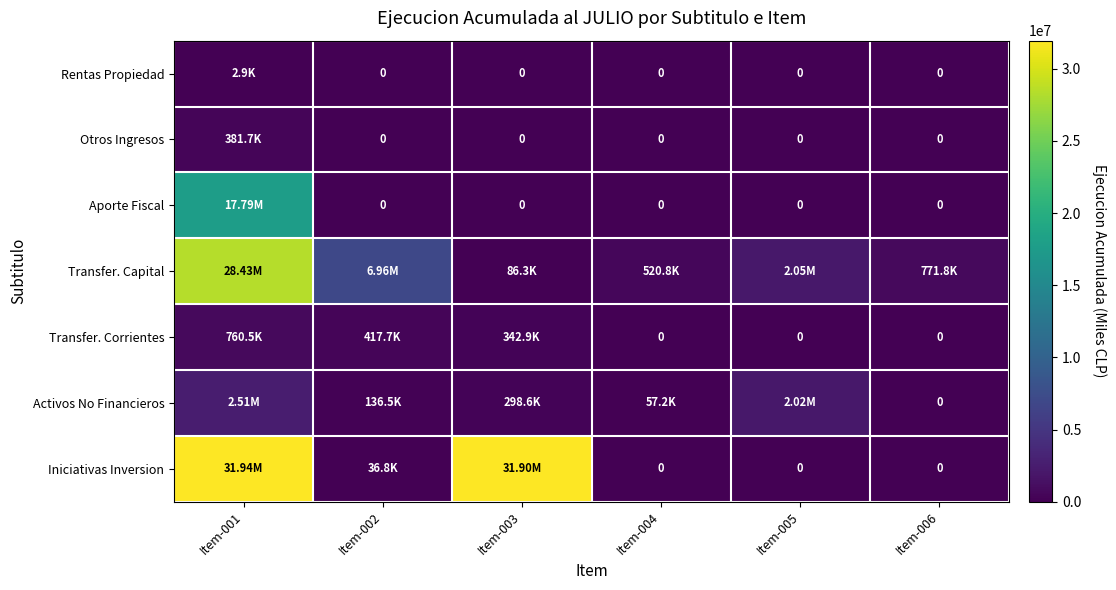

True or false: Aporte Fiscal has a value of 30630453 at Item-001.

False